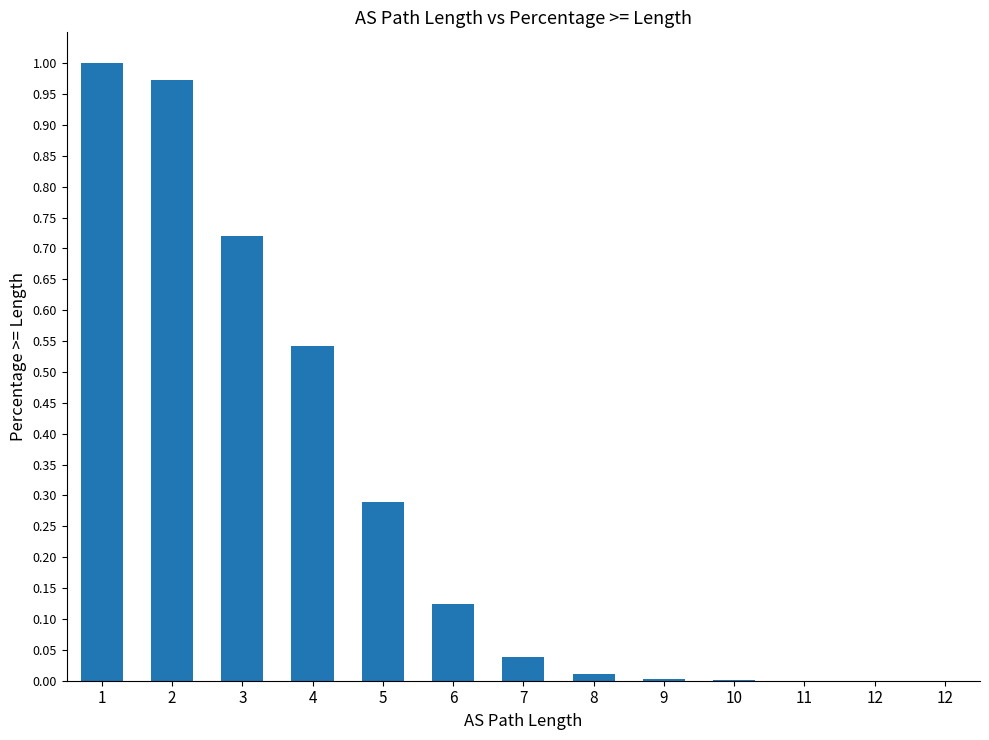

Are the bars horizontal?

No